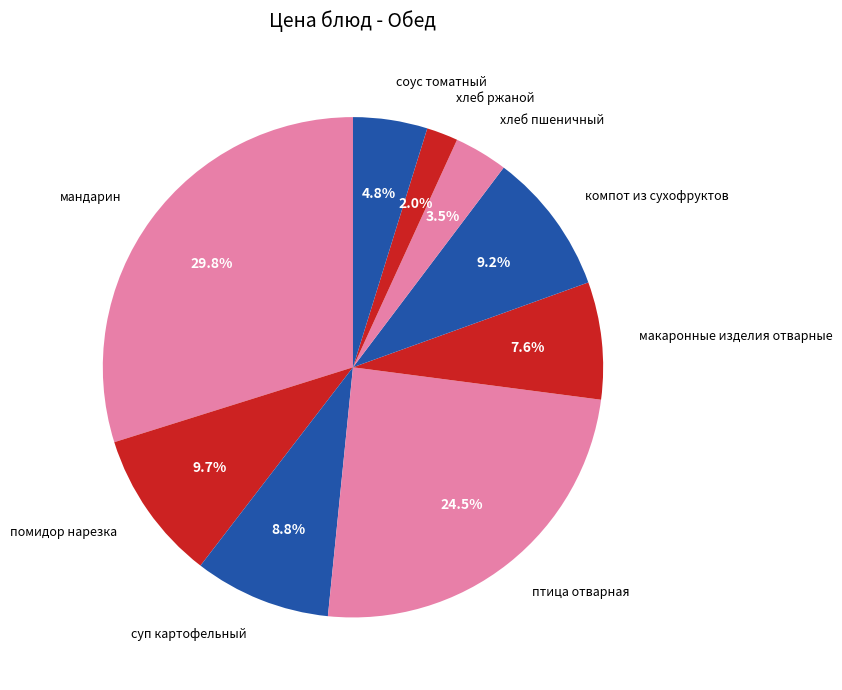

True or false: хлеб пшеничный accounts for 14% of the total.

False